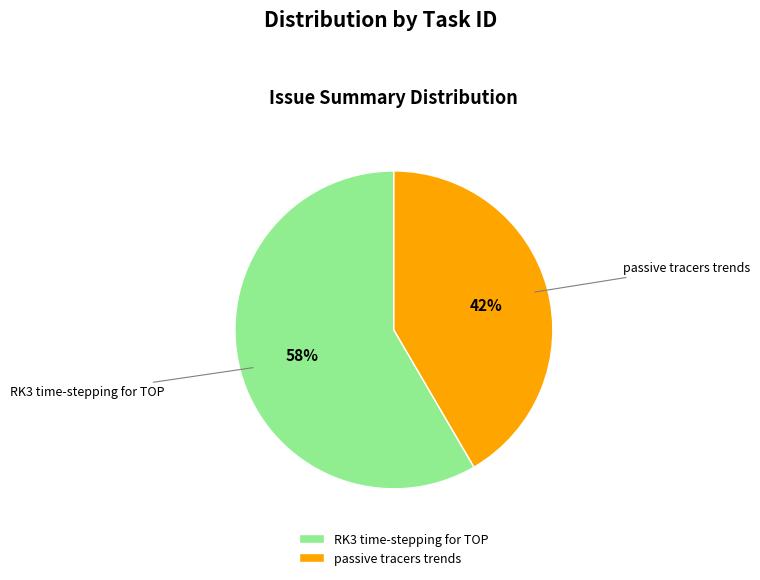

Which slice is the smallest?

passive tracers trends